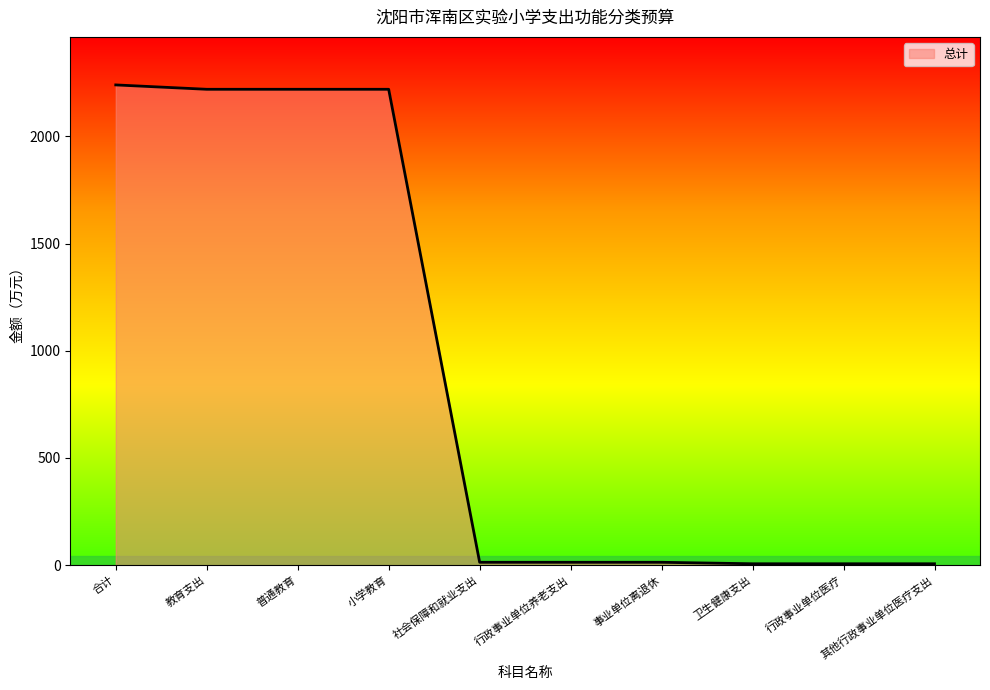

What is the approximate value at 教育支出?

2219.2